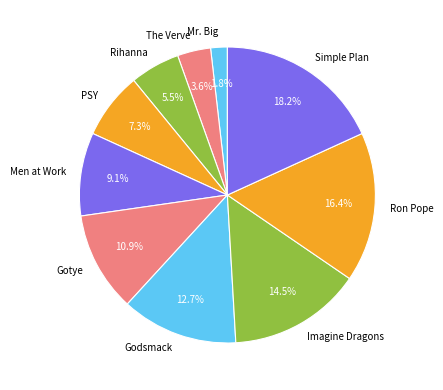

How much of the chart is everything except Simple Plan?

81.8%